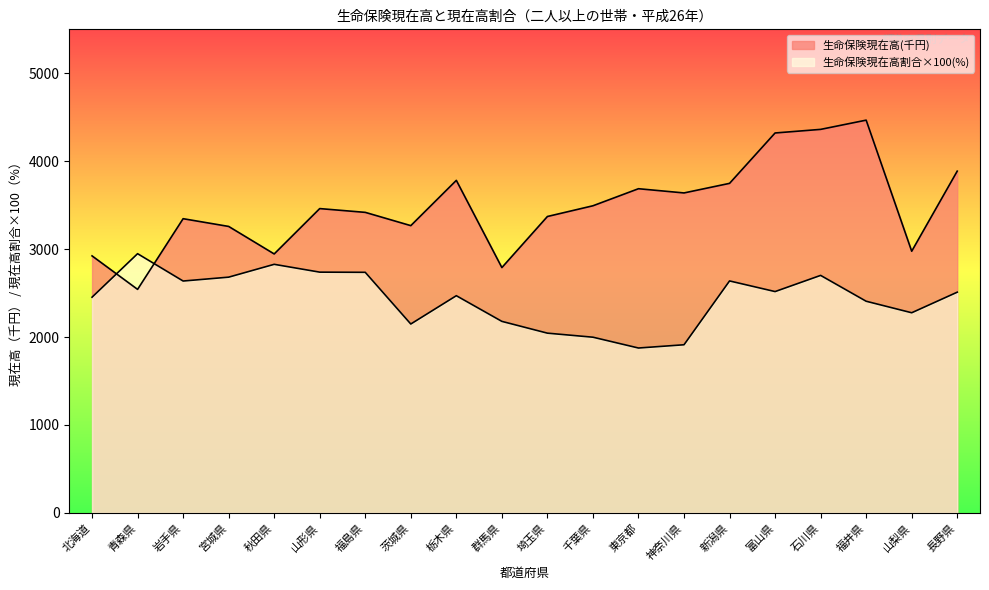

Which category has the lowest value across all series?

東京都